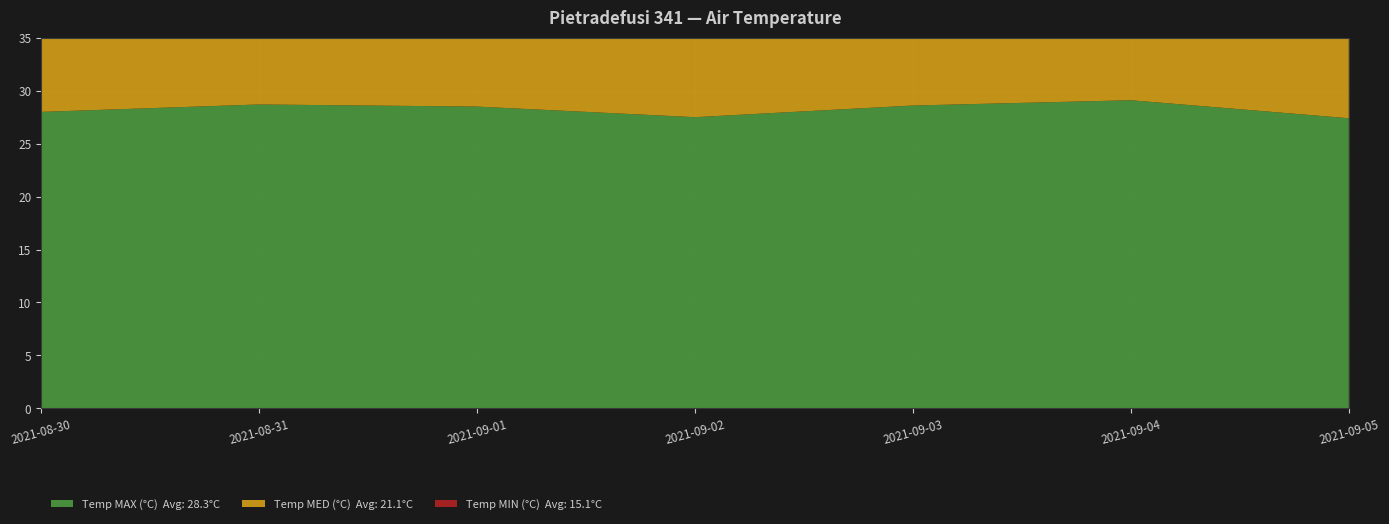

Reading left to right, transcribe all the data shown in this chart.

Temp MAX (°C): 2021-08-30=28.0	2021-08-31=28.7	2021-09-01=28.5	2021-09-02=27.5	2021-09-03=28.6	2021-09-04=29.1	2021-09-05=27.4
Temp MED (°C): 2021-08-30=20.4	2021-08-31=21.4	2021-09-01=21.3	2021-09-02=21.2	2021-09-03=21.6	2021-09-04=20.9	2021-09-05=20.6
Temp MIN (°C): 2021-08-30=13.2	2021-08-31=13.2	2021-09-01=15.1	2021-09-02=15.7	2021-09-03=15.1	2021-09-04=17.1	2021-09-05=16.1